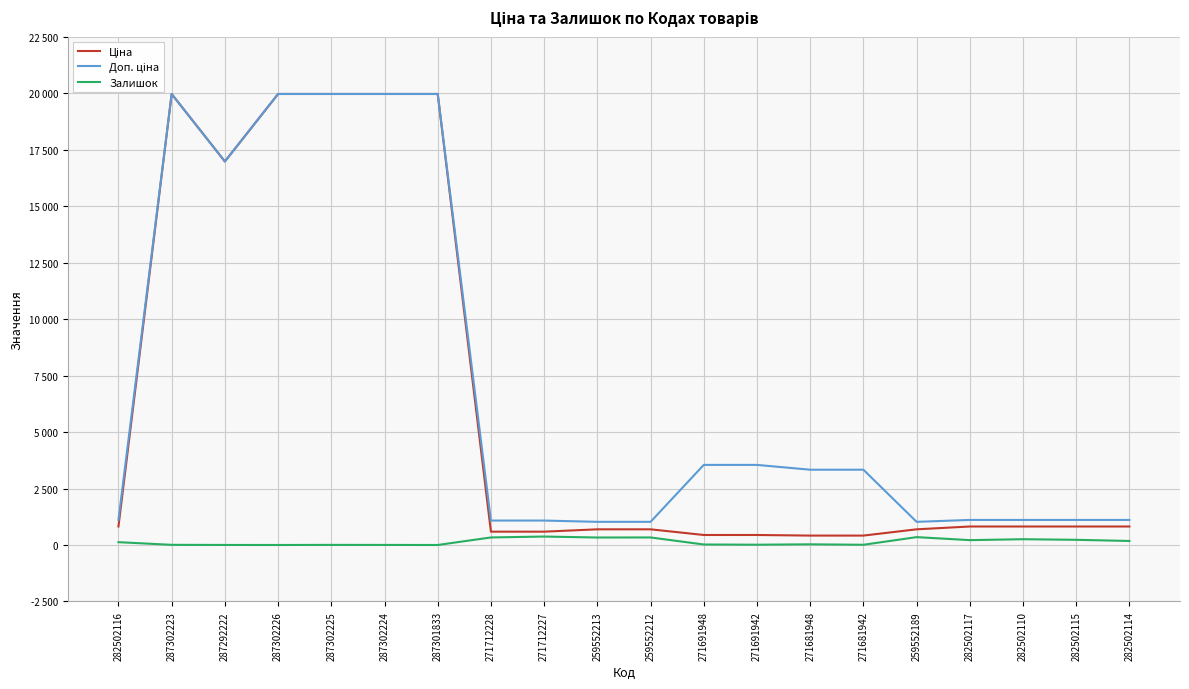

What is the highest value of the Залишок series?

374.0